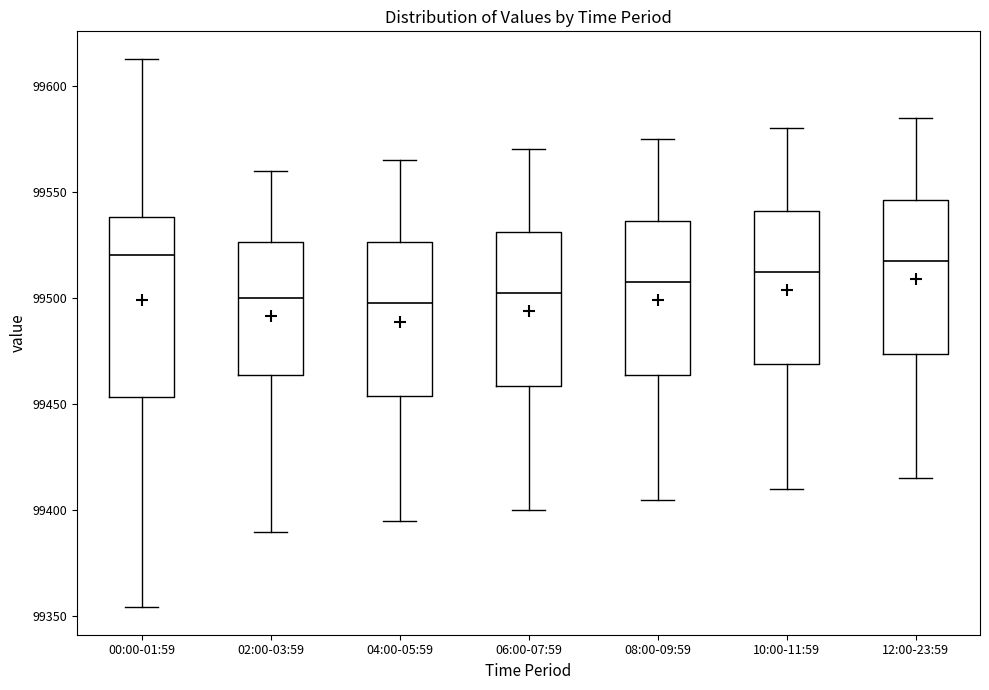

Reading left to right, read every box against the y-axis: the position of its median line, the range the box covers, and the ends of its whiskers. The values are not printed on the chart, so give them approximately, as read against the axis.

00:00-01:59: median 99520, box 99455 to 99540, whiskers 99355 to 99615
02:00-03:59: median 99500, box 99465 to 99525, whiskers 99390 to 99560
04:00-05:59: median 99500, box 99455 to 99525, whiskers 99395 to 99565
06:00-07:59: median 99505, box 99460 to 99530, whiskers 99400 to 99570
08:00-09:59: median 99510, box 99465 to 99535, whiskers 99405 to 99575
10:00-11:59: median 99515, box 99470 to 99540, whiskers 99410 to 99580
12:00-23:59: median 99520, box 99475 to 99545, whiskers 99415 to 99585